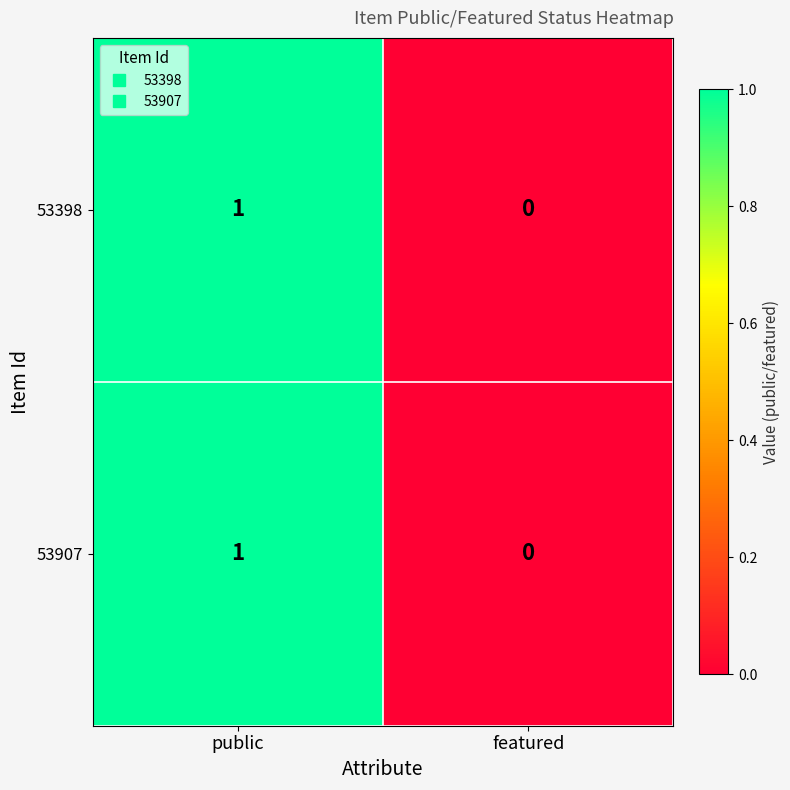

Reading left to right, transcribe all the data shown in this chart.

53398: 1	0
53907: 1	0